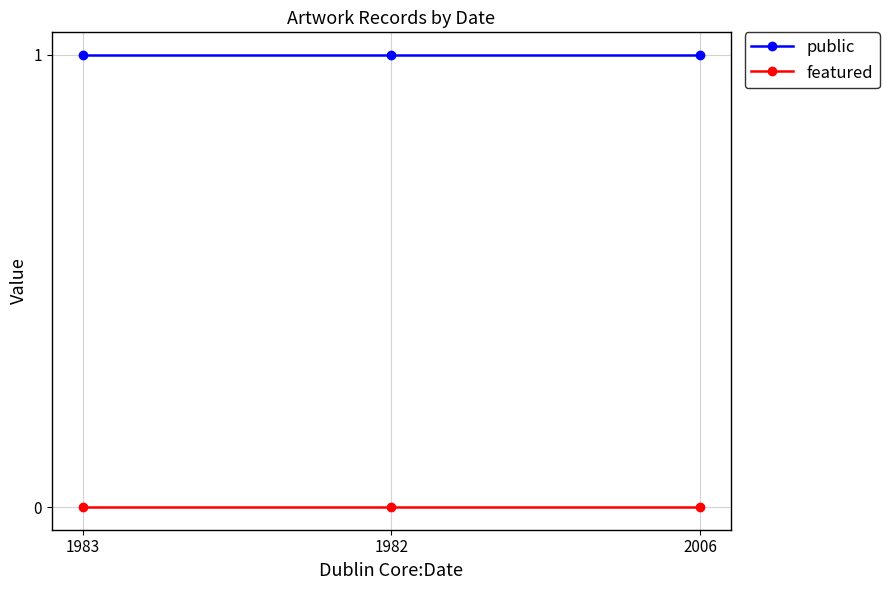

Count the number of categories in the chart.

3